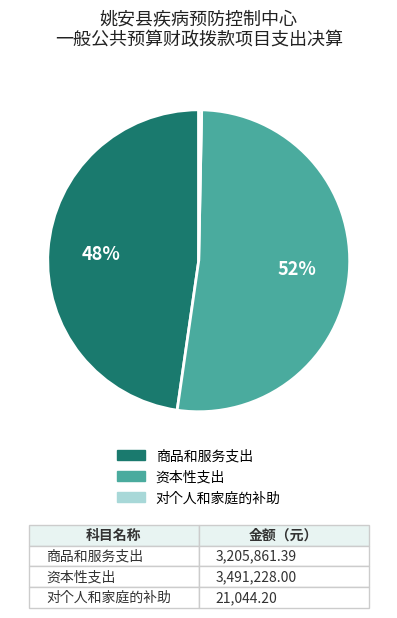

What is the largest slice in the pie chart?

资本性支出